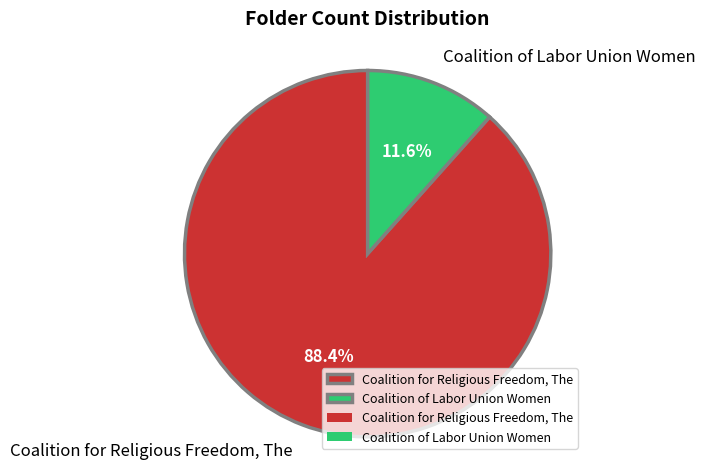

Between Coalition of Labor Union Women and Coalition for Religious Freedom, The, which is larger?

Coalition for Religious Freedom, The